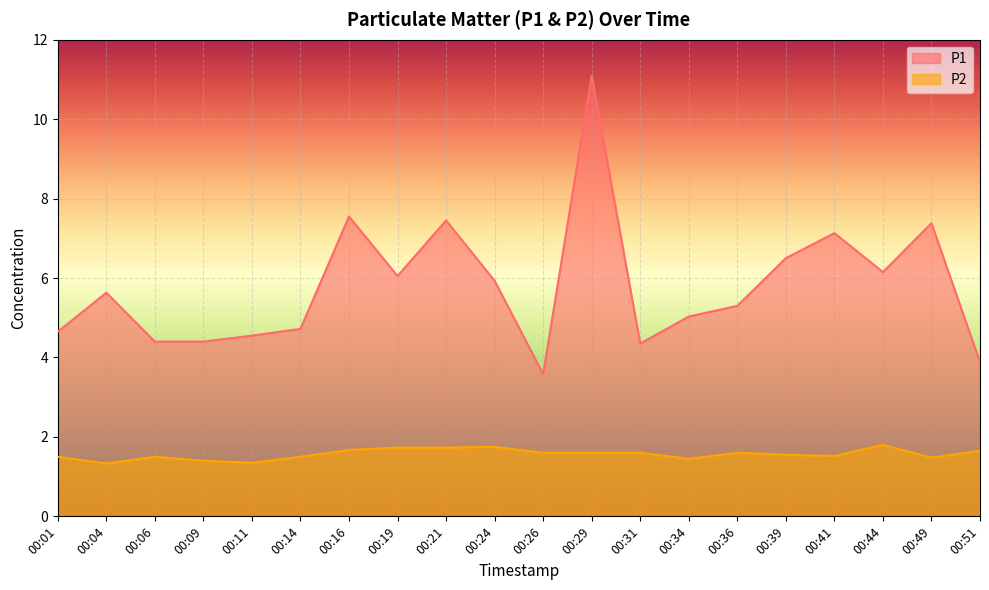

Which series has the largest total across all categories?

P1